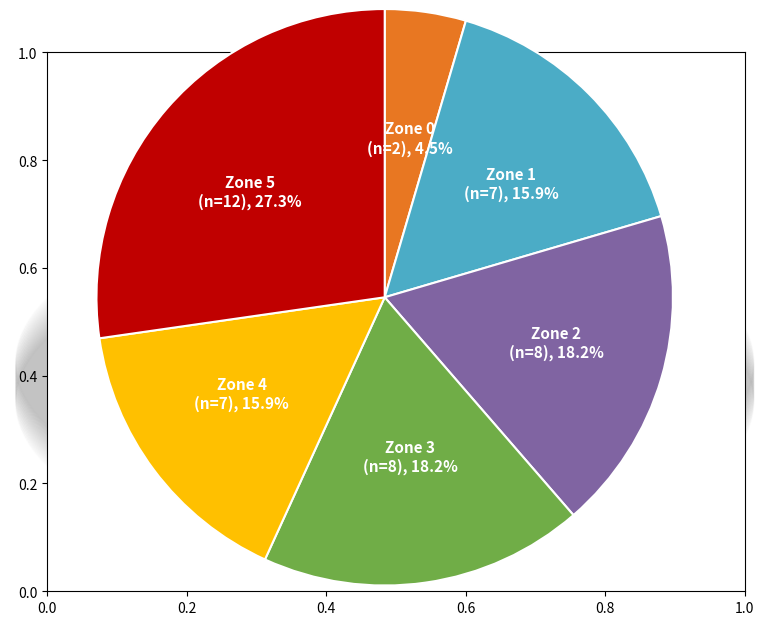

Between Zone 1 and Zone 3, which is larger?

Zone 3